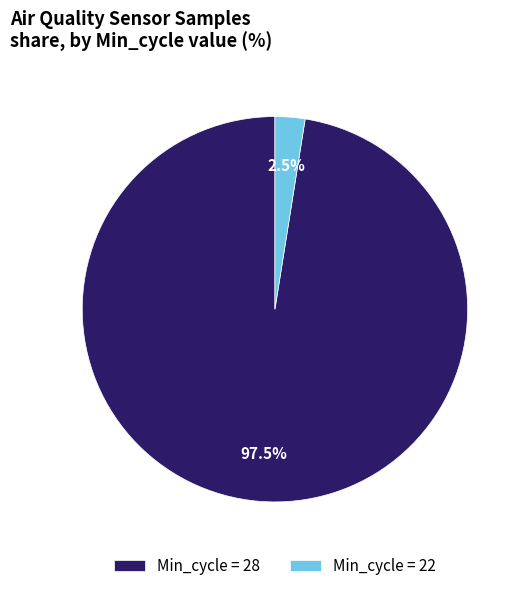

What is the largest slice in the pie chart?

Min_cycle = 28